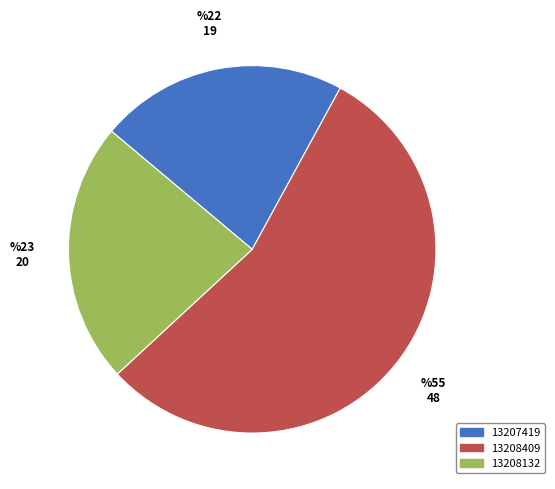

Is there any slice that represents more than half of the pie?

Yes